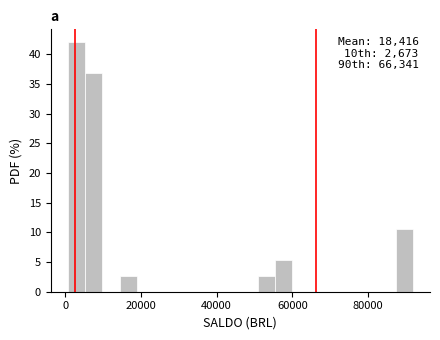

Around what value on the x-axis is the tallest bar? Give the approximate position of its centre, as read against the axis.

4000